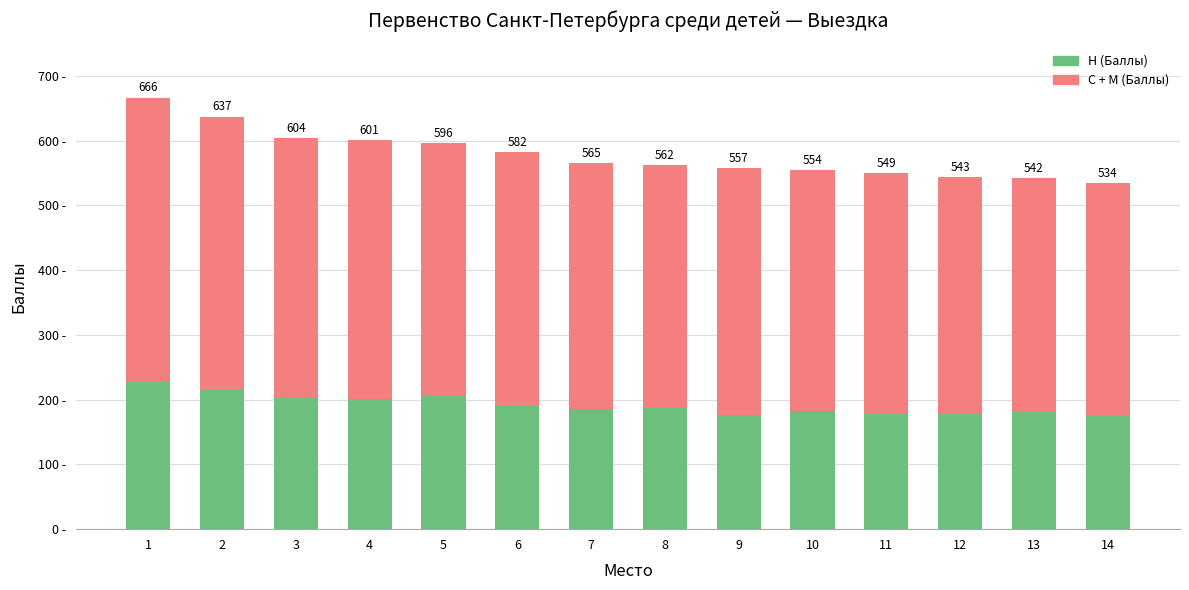

What are all the series names shown in the legend?

Н (Баллы), С + М (Баллы)